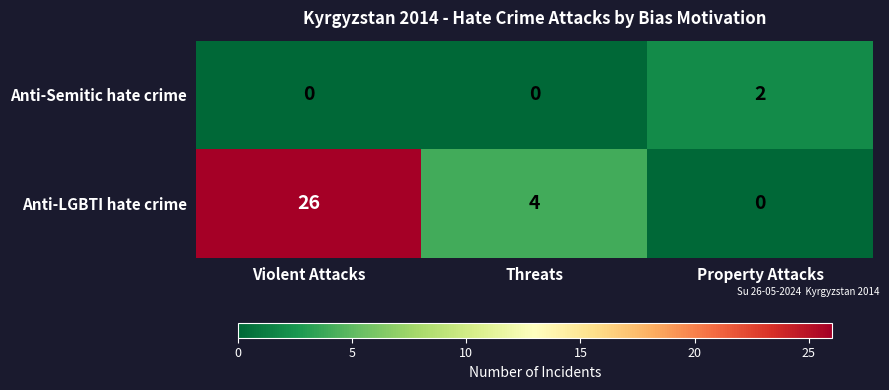

What is the average value of the Anti-LGBTI hate crime series?

10